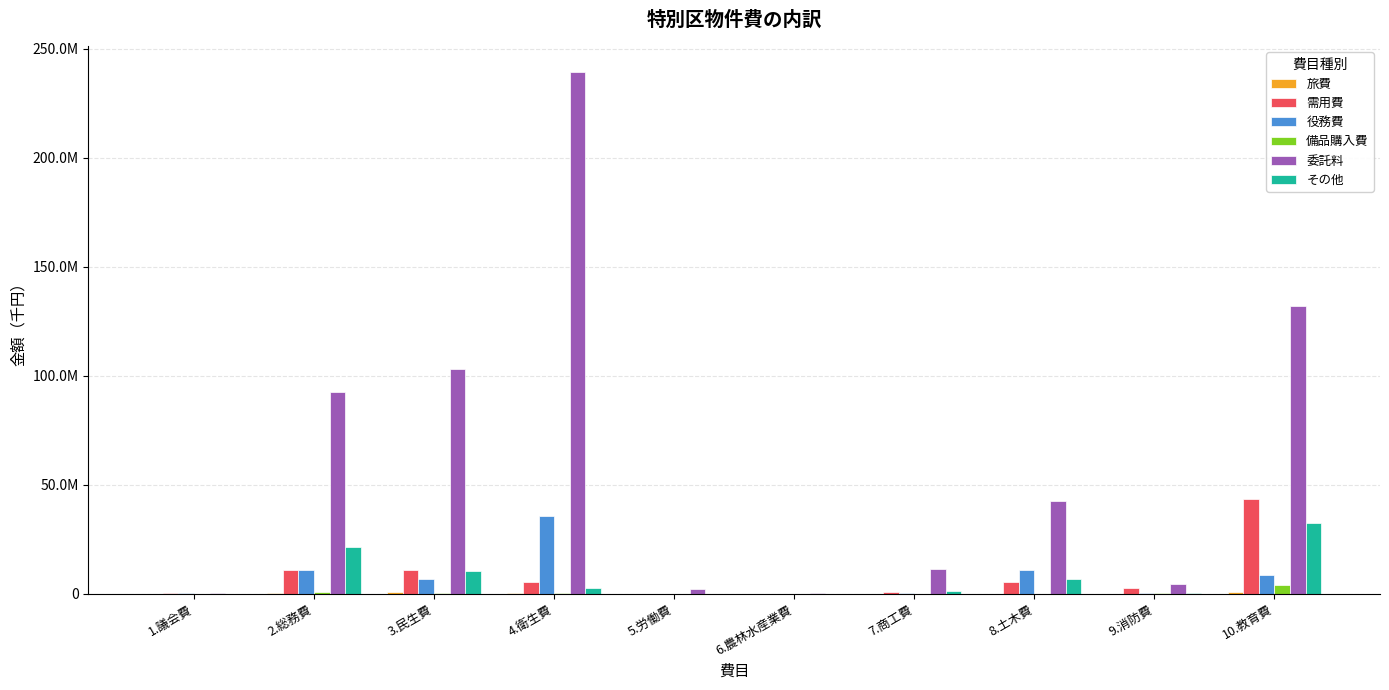

Reading left to right, what are all the values shown in this chart?

旅費: 1.議会費=76512	2.総務費=465418	3.民生費=754052	4.衛生費=127588	5.労働費=3139	6.農林水産業費=4213	7.商工費=45541	8.土木費=76776	9.消防費=22039	10.教育費=909573
需用費: 1.議会費=211725	2.総務費=10744610	3.民生費=10702093	4.衛生費=5612328	5.労働費=78247	6.農林水産業費=31385	7.商工費=592857	8.土木費=5299919	9.消防費=2569115	10.教育費=43315360
役務費: 1.議会費=239889	2.総務費=10981321	3.民生費=6605238	4.衛生費=35694347	5.労働費=106787	6.農林水産業費=15041	7.商工費=259058	8.土木費=11037610	9.消防費=429839	10.教育費=8806968
備品購入費: 1.議会費=5368	2.総務費=887235	3.民生費=486635	4.衛生費=249919	5.労働費=1113	6.農林水産業費=122	7.商工費=20390	8.土木費=42346	9.消防費=282903	10.教育費=3900178
委託料: 1.議会費=380312	2.総務費=92553847	3.民生費=103079336	4.衛生費=239275848	5.労働費=2405561	6.農林水産業費=332102	7.商工費=11490475	8.土木費=42654413	9.消防費=4582707	10.教育費=132148887
その他: 1.議会費=74089	2.総務費=21399436	3.民生費=10524141	4.衛生費=2849205	5.労働費=79986	6.農林水産業費=16165	7.商工費=1286097	8.土木費=6720350	9.消防費=546447	10.教育費=32468002